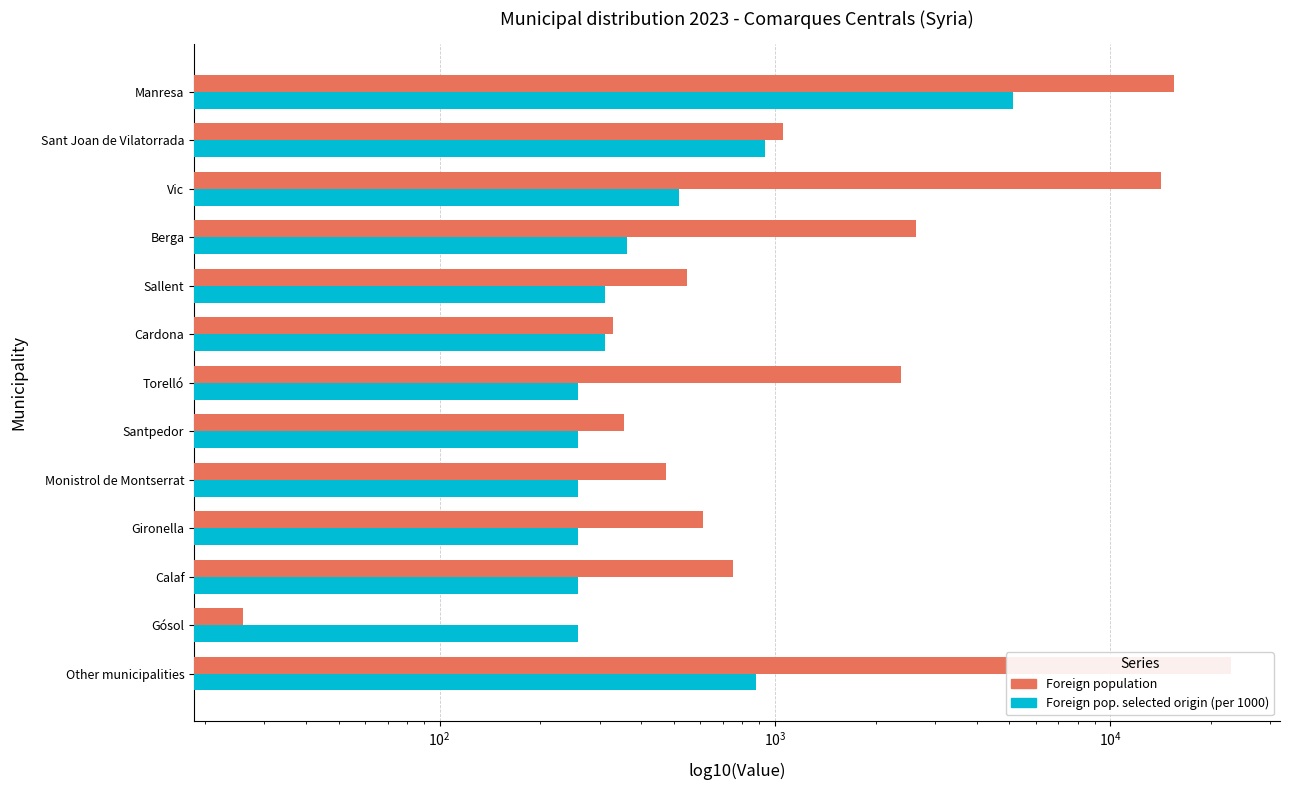

What is the average value of the Foreign population series?

4752